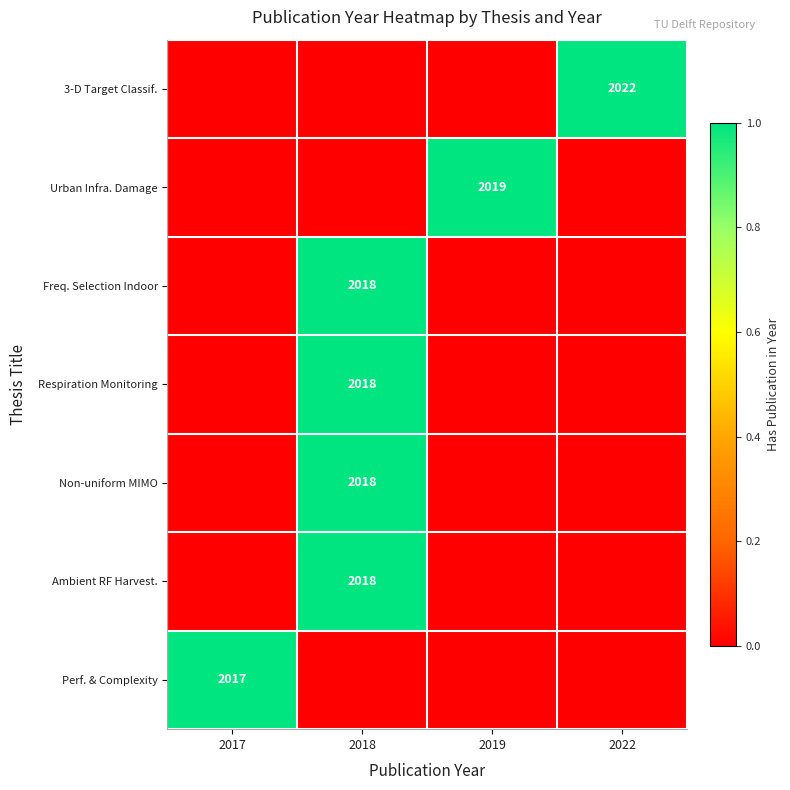

The Respiration Monitoring series shows 3012 at 2018. True or false?

False